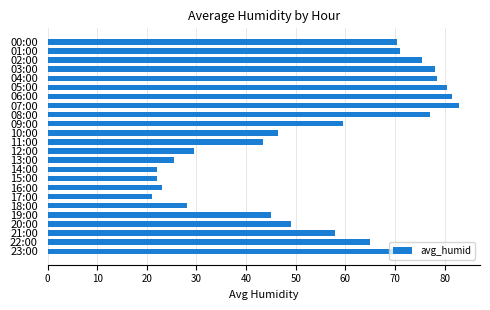

Which label corresponds to the largest value in the chart?

07:00